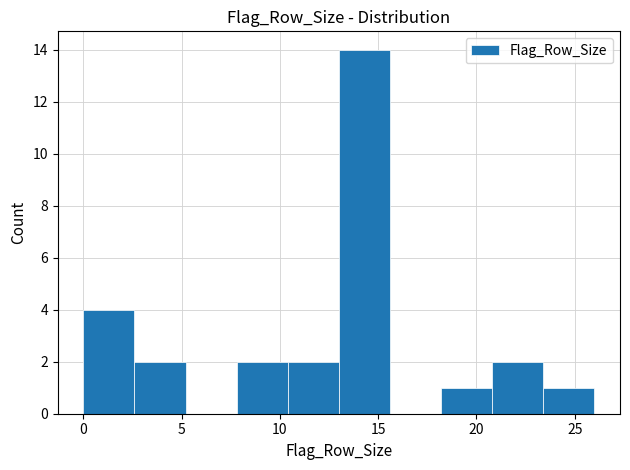

Over which range of the x-axis is the bar tallest?

13.0 to 15.6